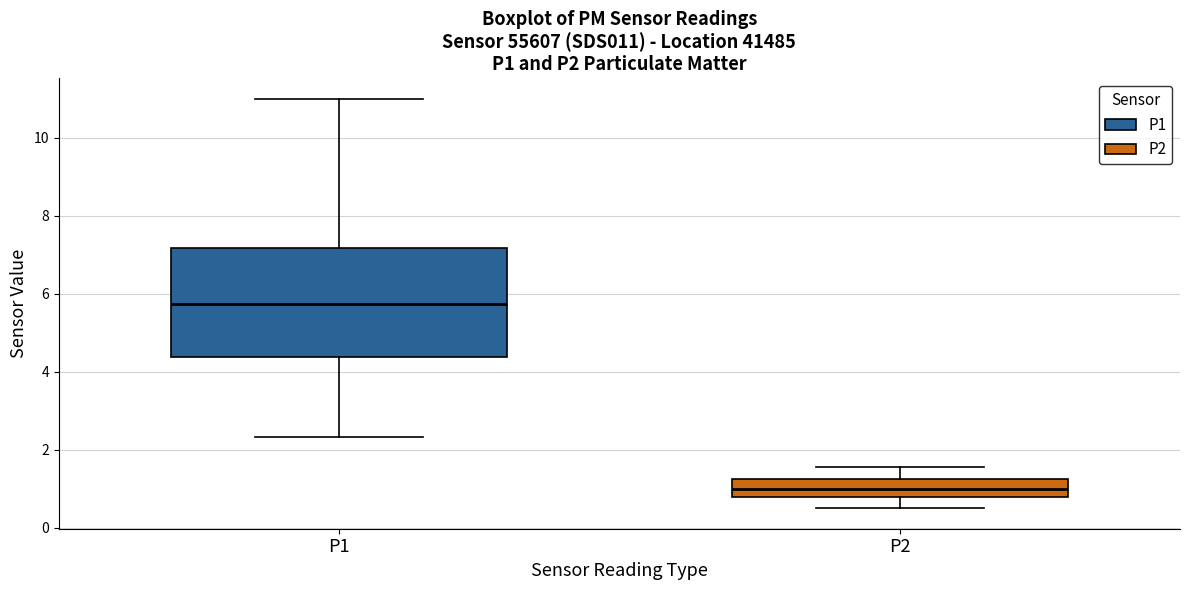

Which box's median line is the highest?

P1